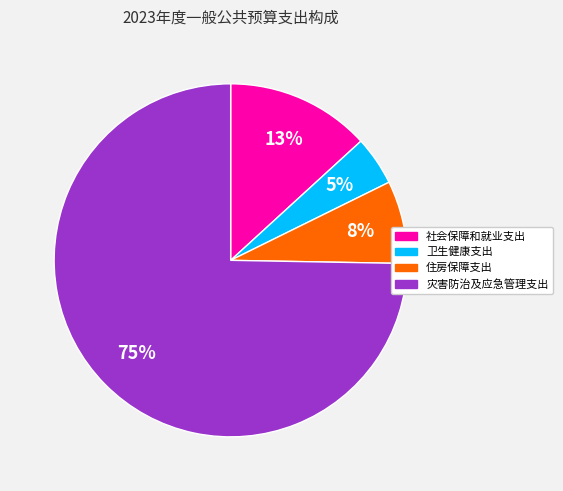

Is the sum of 灾害防治及应急管理支出 and 社会保障和就业支出 greater than half?

Yes